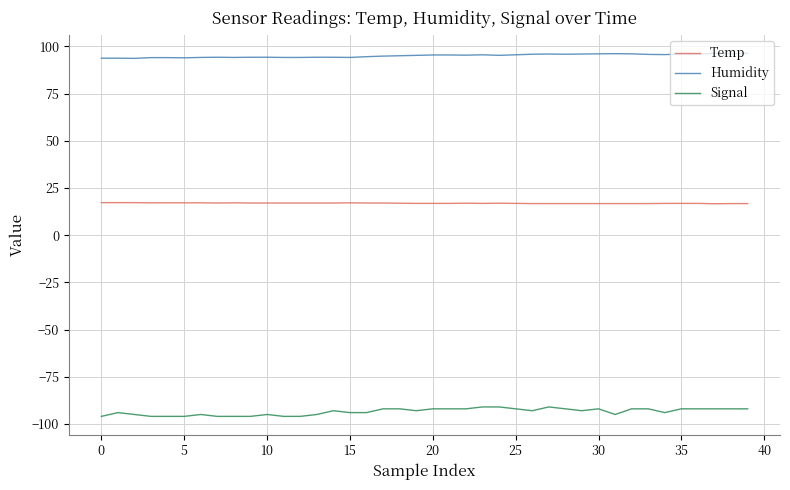

Count the number of categories in the chart.

40